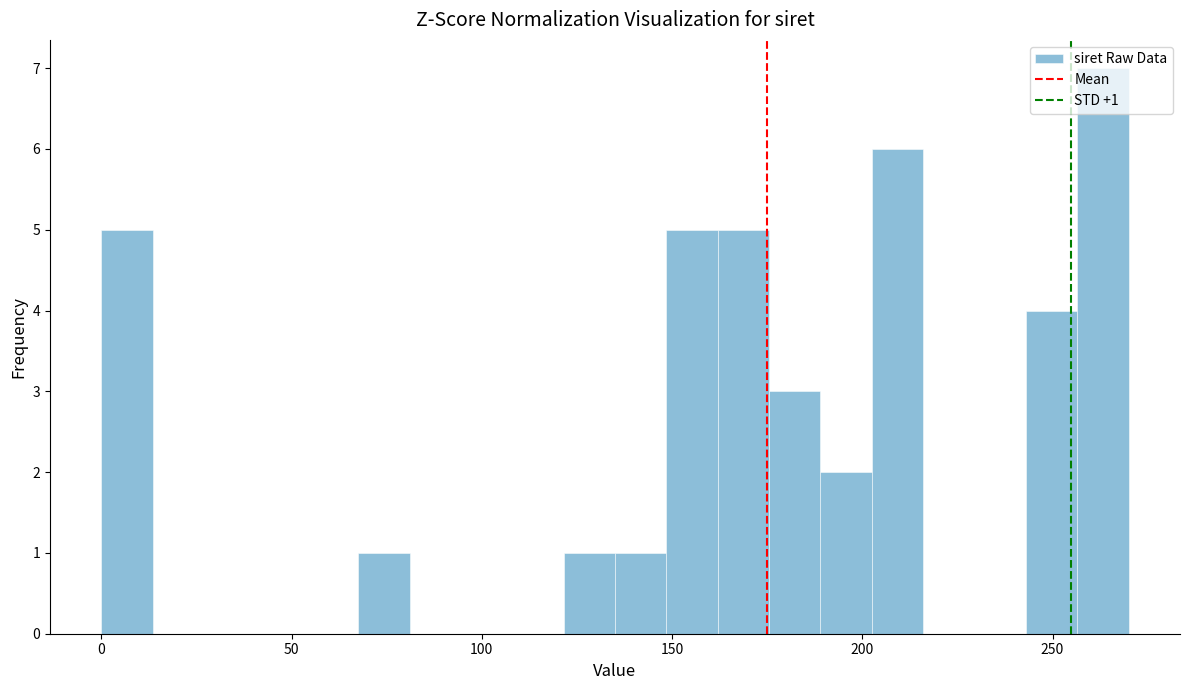

Around what value on the x-axis is the tallest bar? Give the approximate position of its centre, as read against the axis.

265